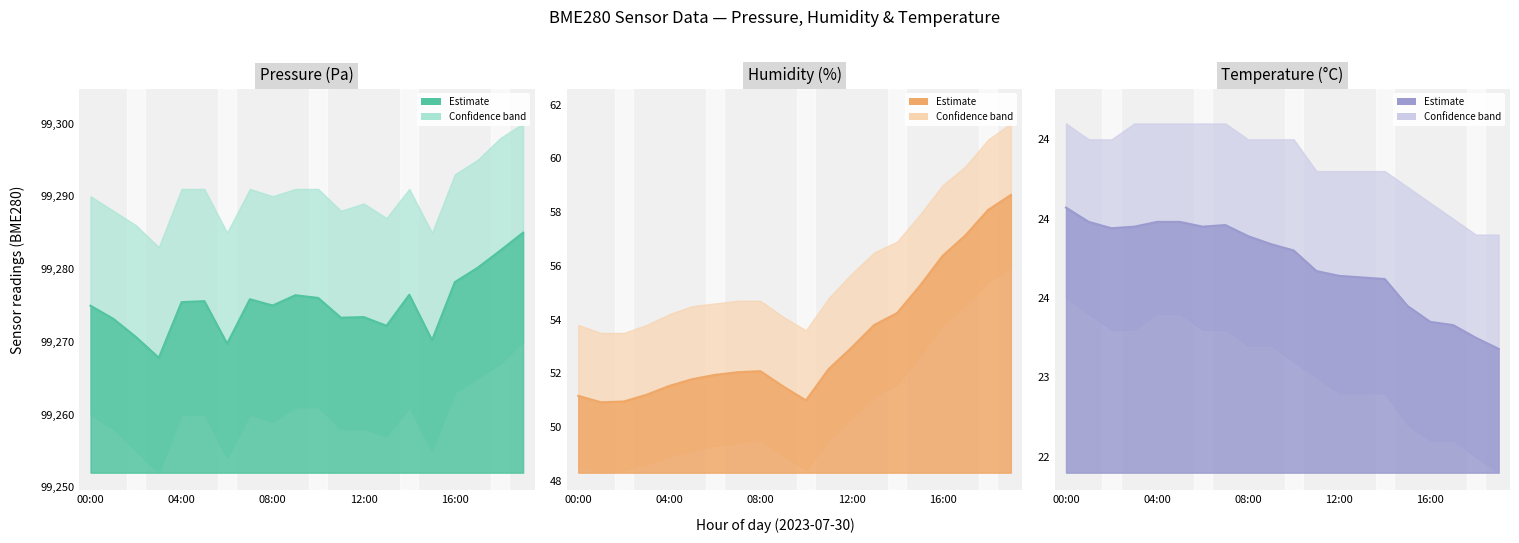

Rank the series by their maximum value, from highest to lowest.

pressure, humidity, temperature